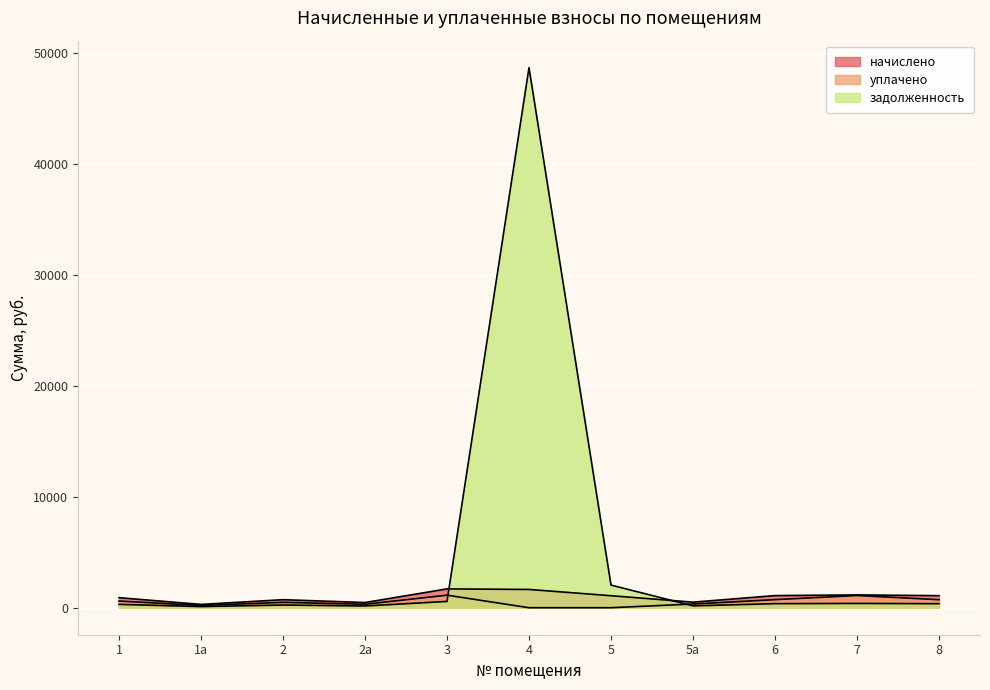

Does the chart display data point markers on the line(s)?

No